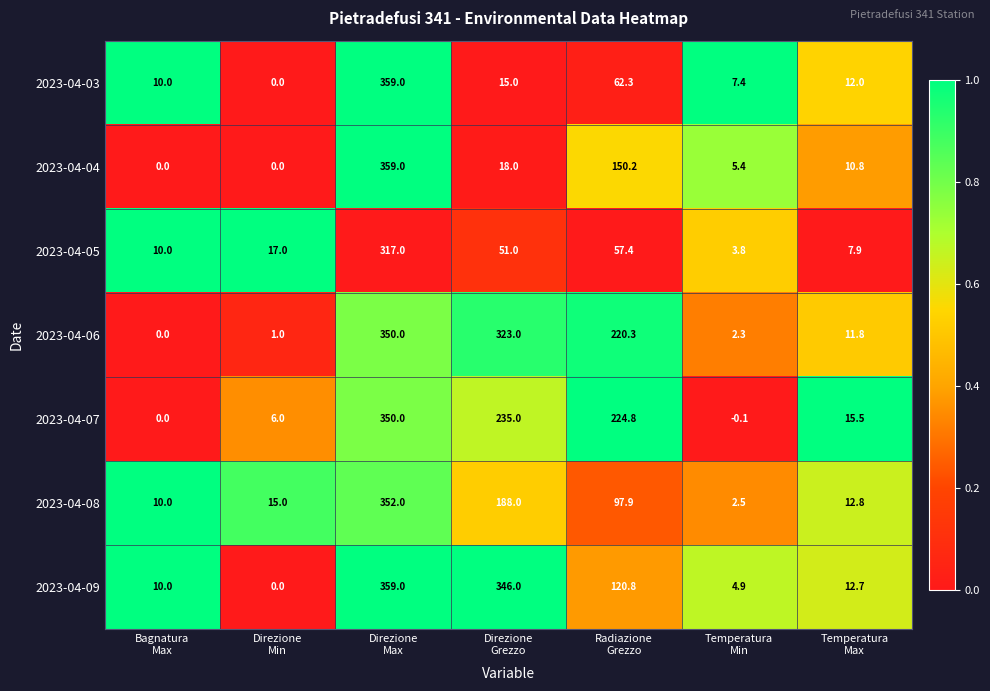

What is the maximum value shown in the chart?

359.0